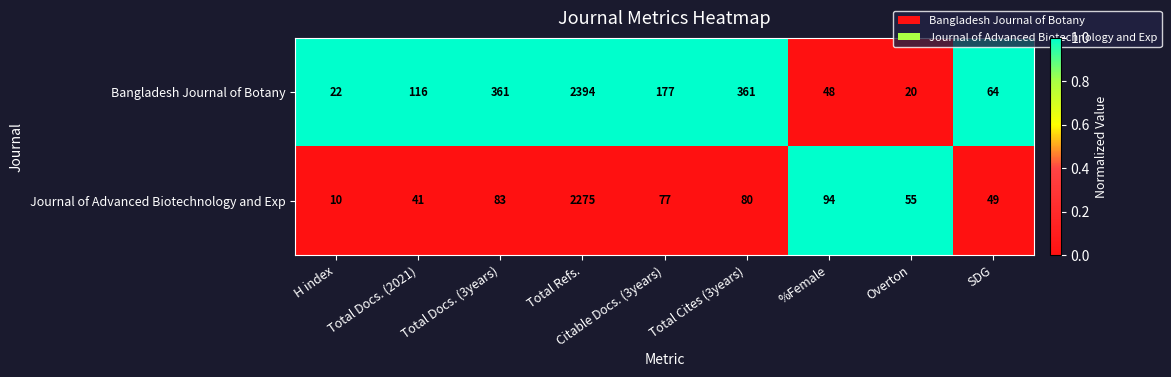

The Journal of Advanced Biotechnology and Exp series shows 19 at Total Cites (3years). True or false?

False